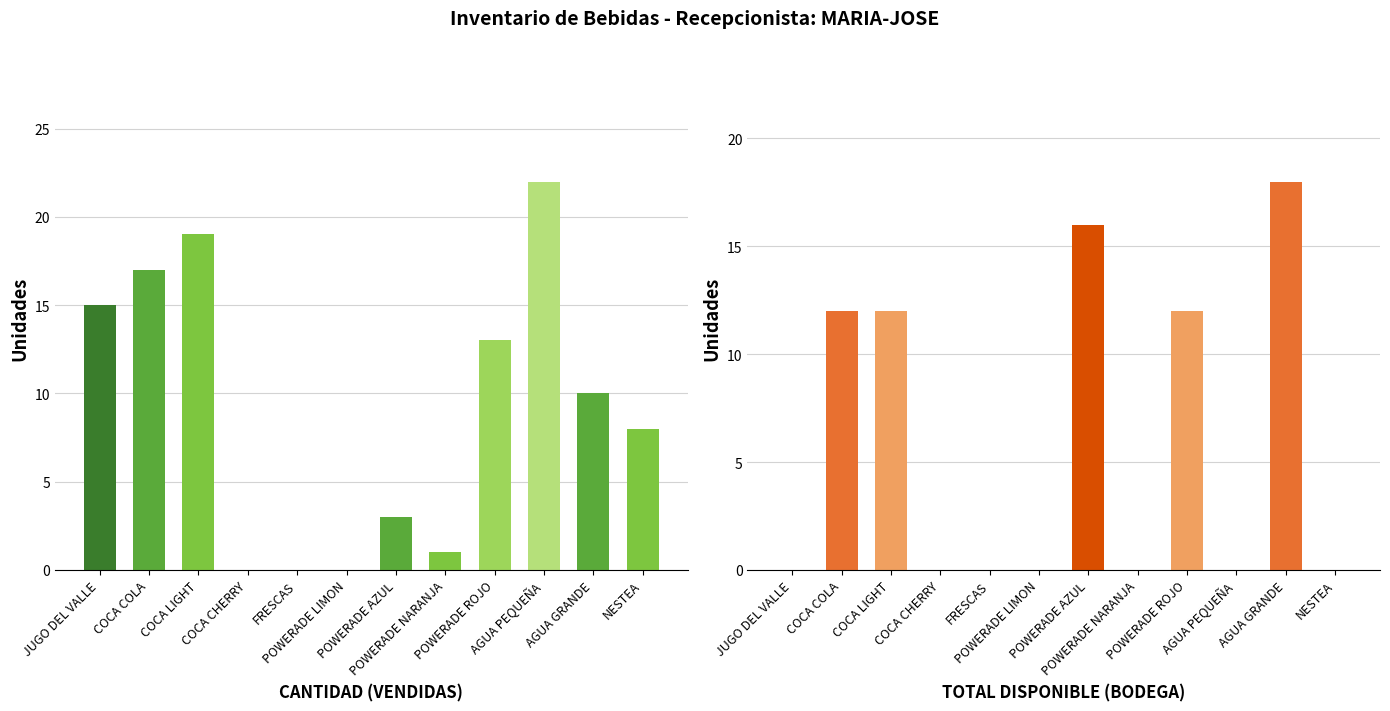

What is the difference between the maximum and second lowest values in the CANTIDAD series?

22